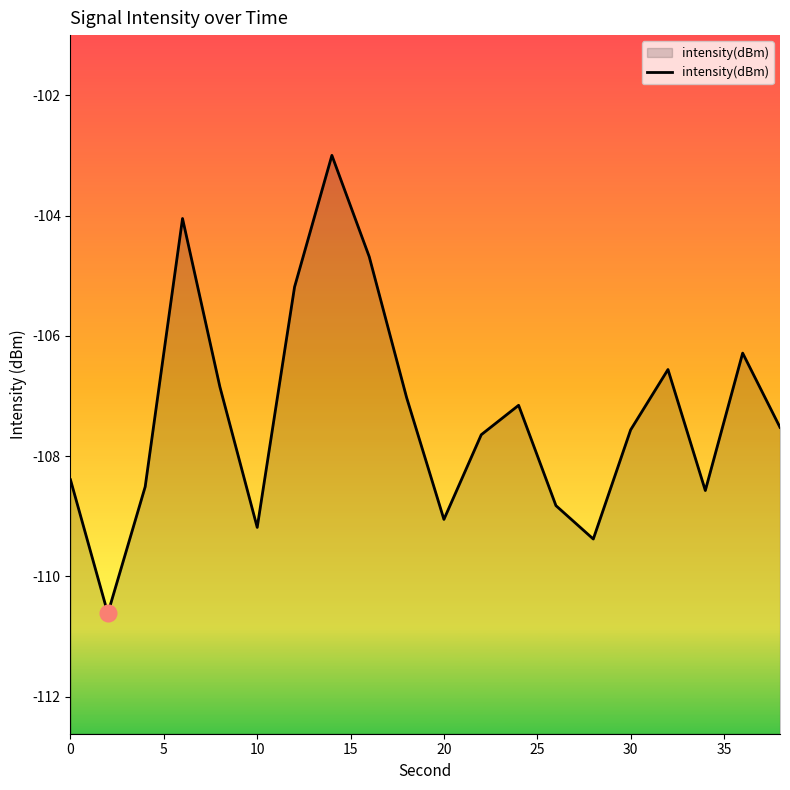

What is the difference between the maximum and minimum values?

7.6